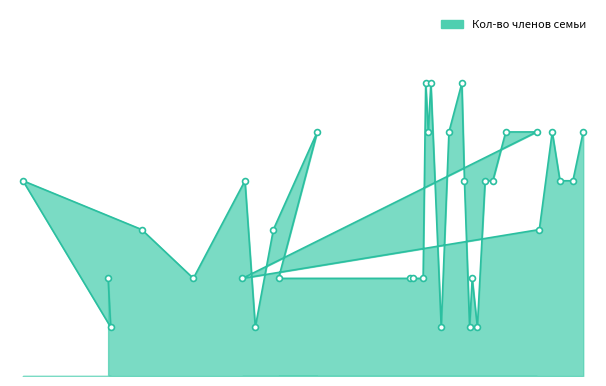

What is the ratio of the value at 2004 to the value at 1992?

1.3